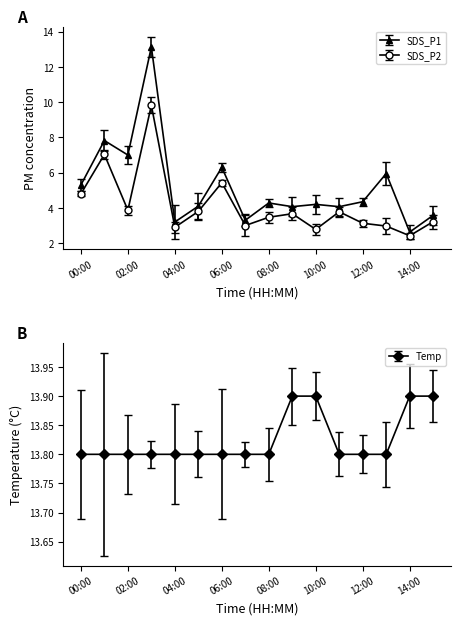

True or false: Temp and SDS_P2 intersect in this chart.

False